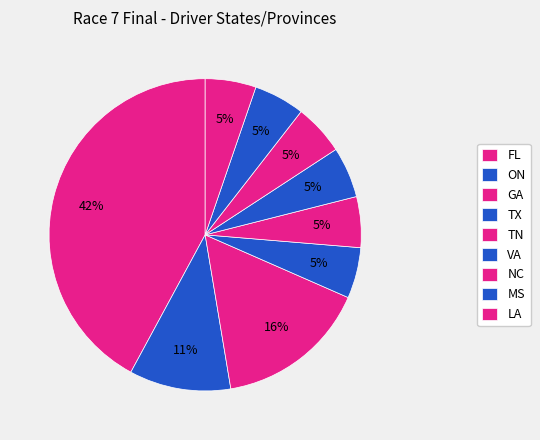

How much of the chart is everything except ON?

90.9%